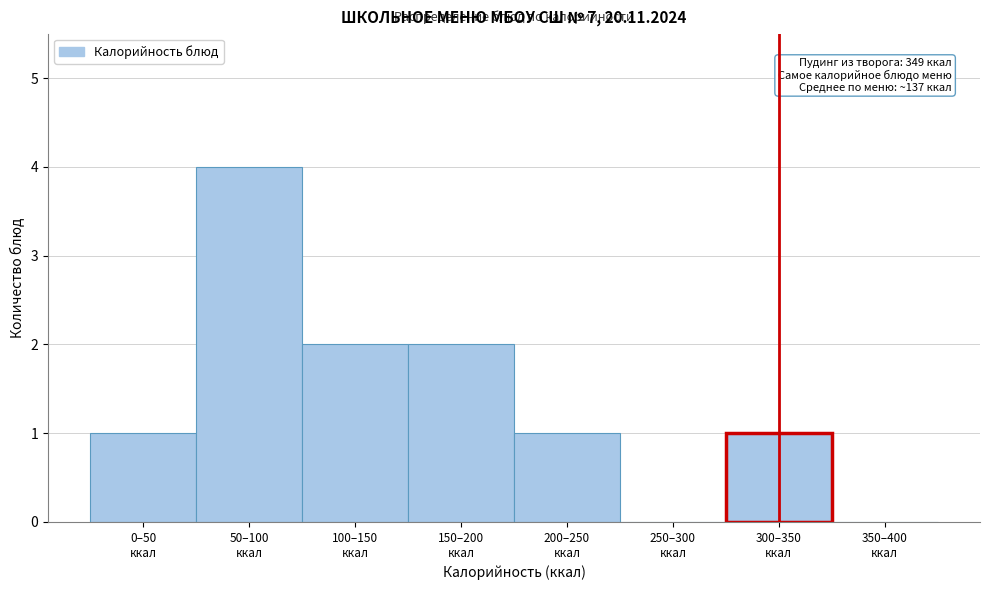

What is the greatest value displayed?

4